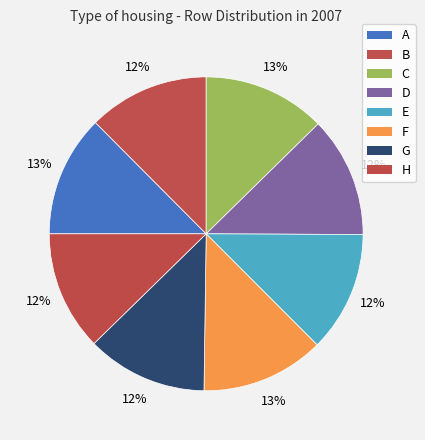

Is it true that D is 20% of the pie?

False